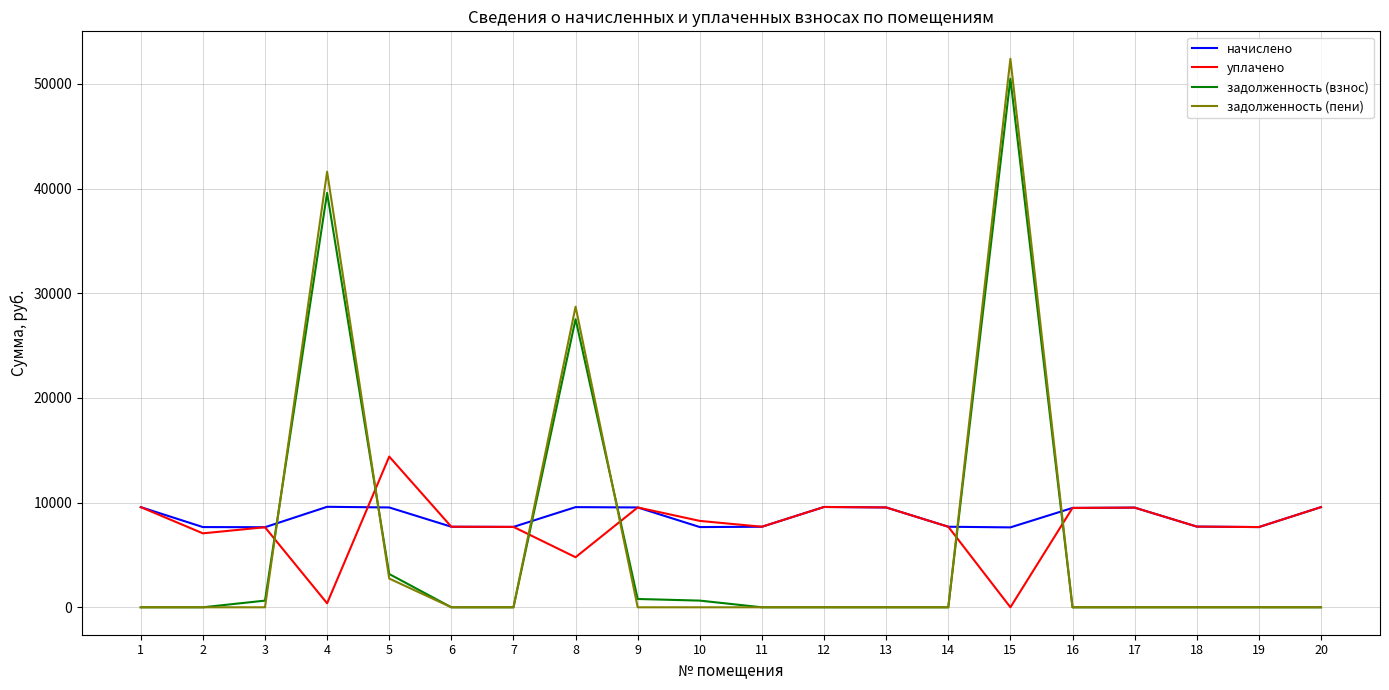

What is the maximum value shown in the chart?

52403.7